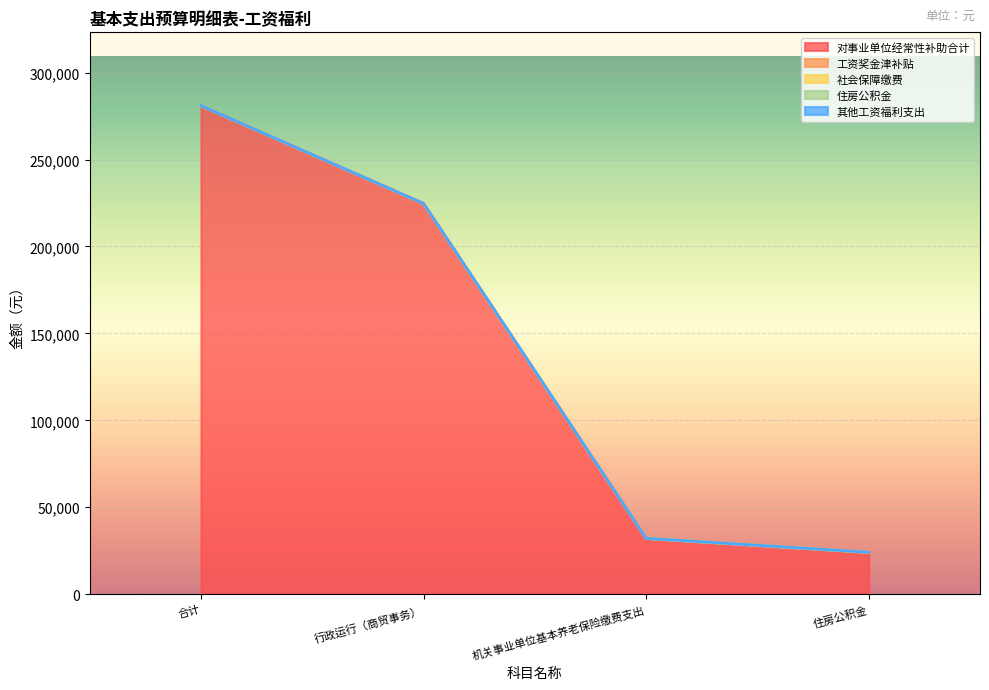

Where is 其他工资福利支出 nearest to the value 0?

合计